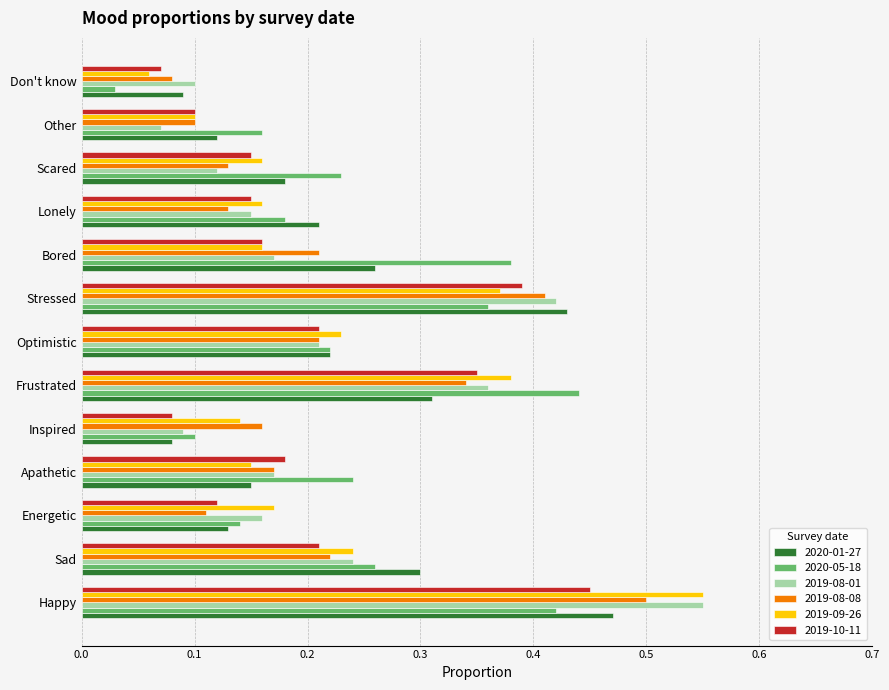

Which series changed the most between Happy and Bored?

2019-09-26